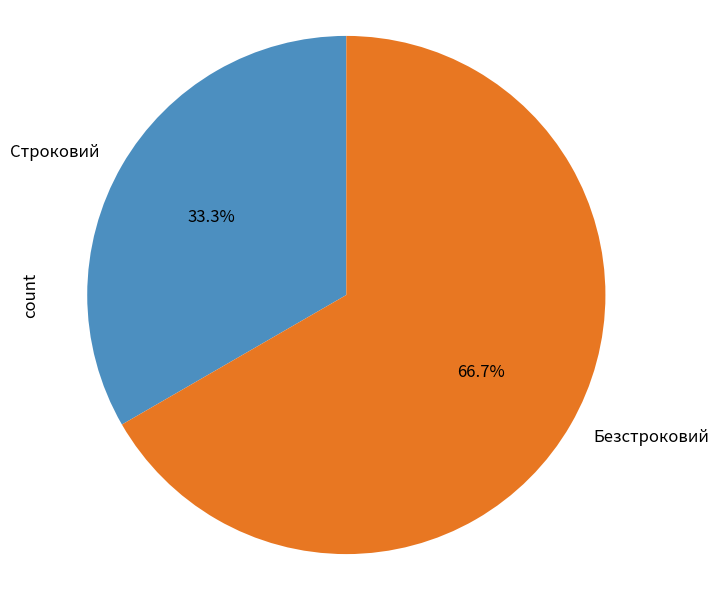

Count the number of slices in the pie.

2